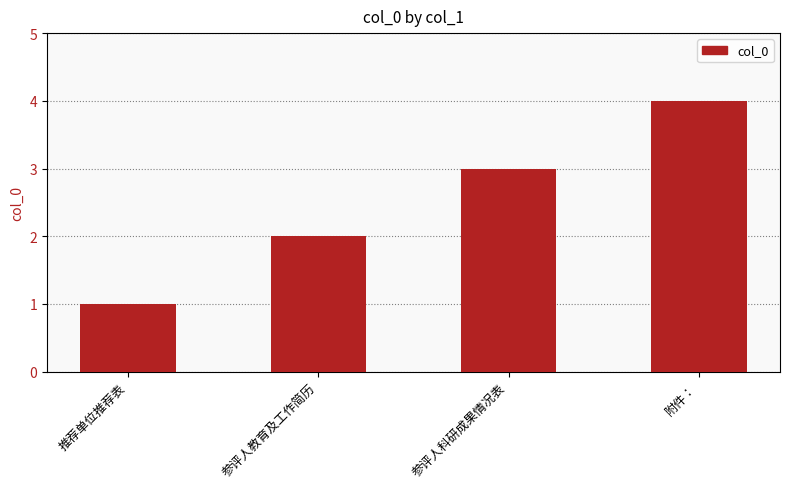

Are the bars grouped side by side (vs. stacked)?

No